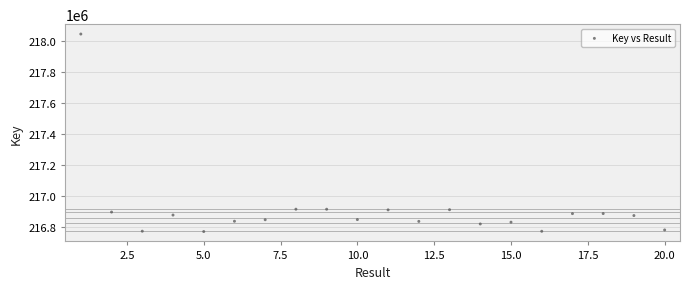

What is the range of X values (max minus min)?

19